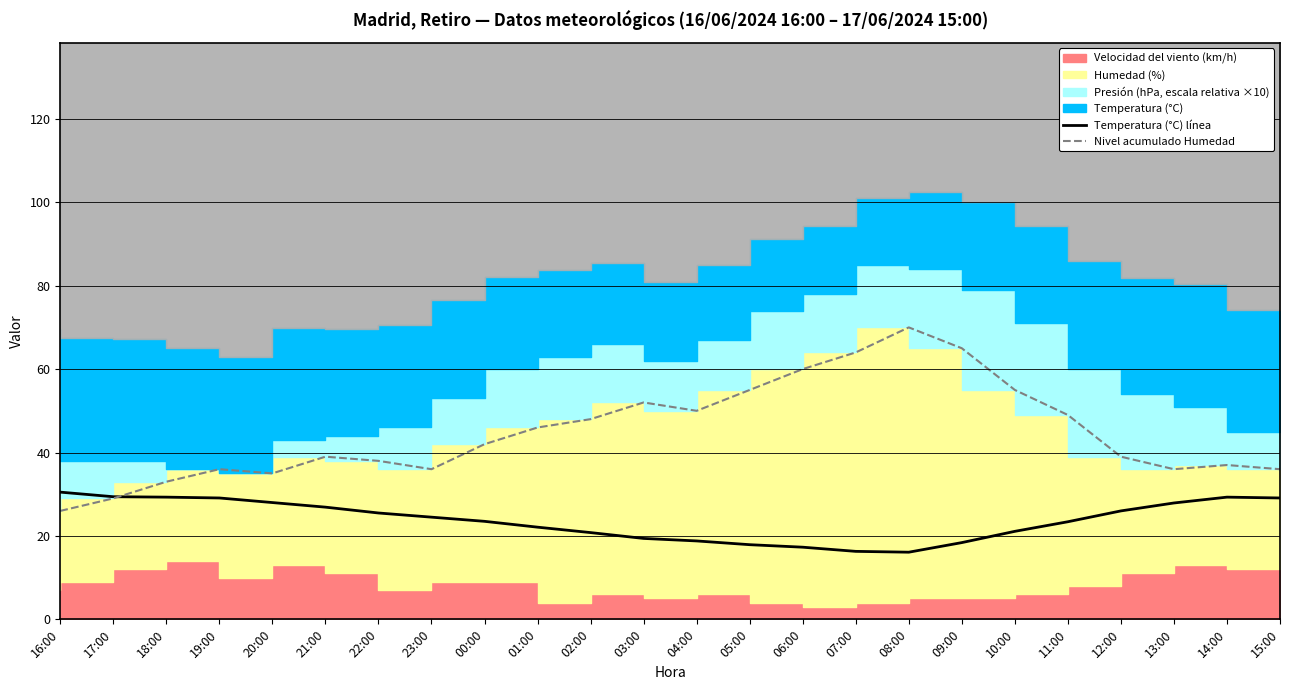

What is the minimum value for Temperatura (°C) línea?

16.1